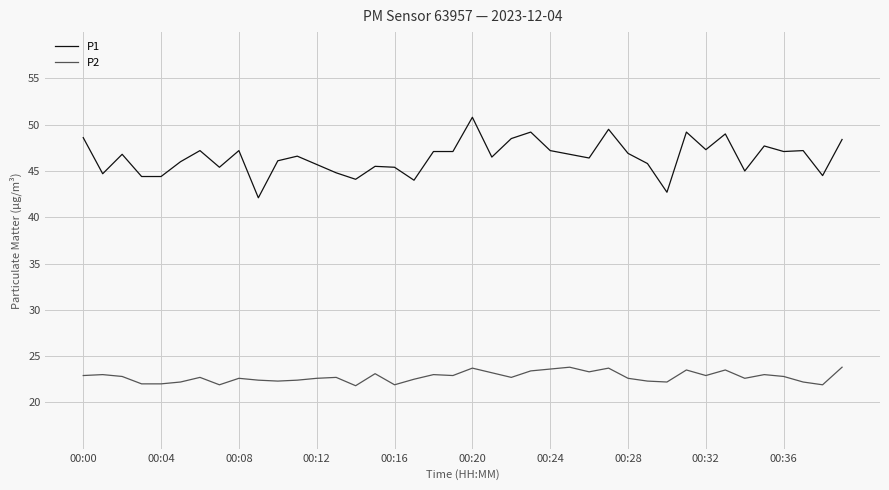

Which series has the widest spread of values?

P1